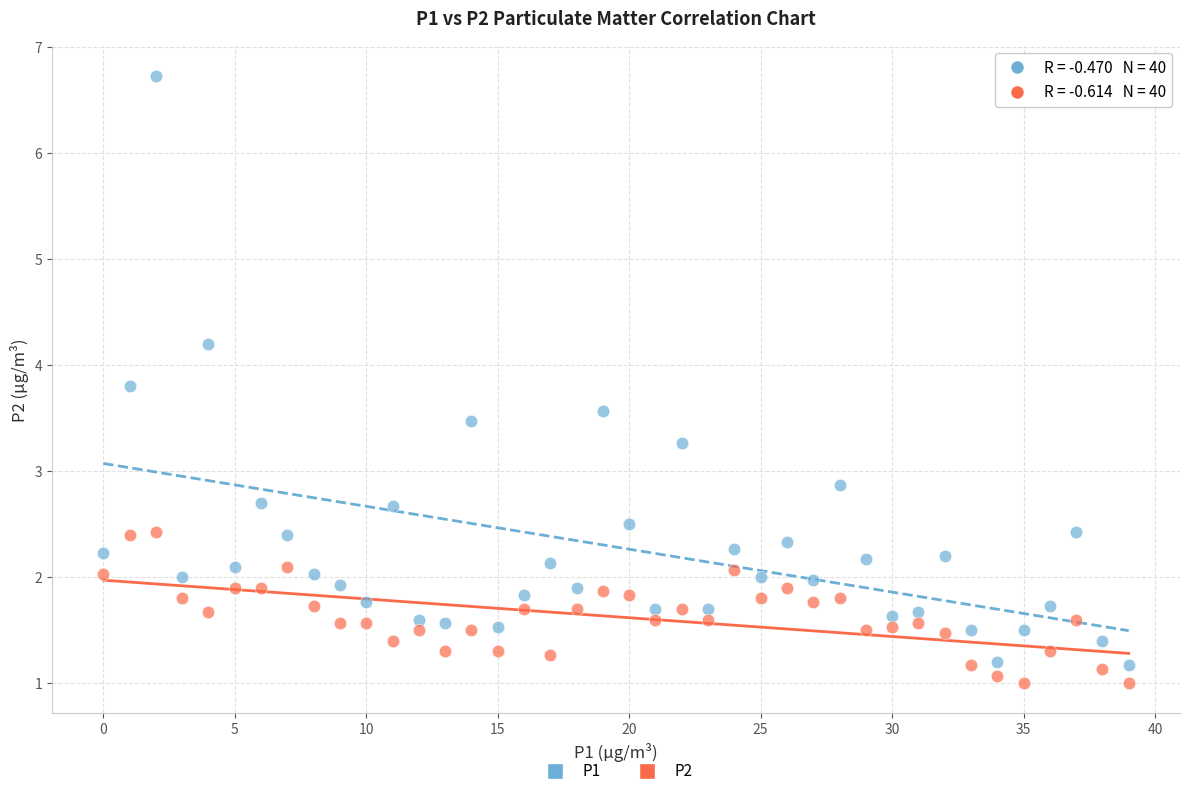

Which series reaches the maximum Y coordinate?

P1